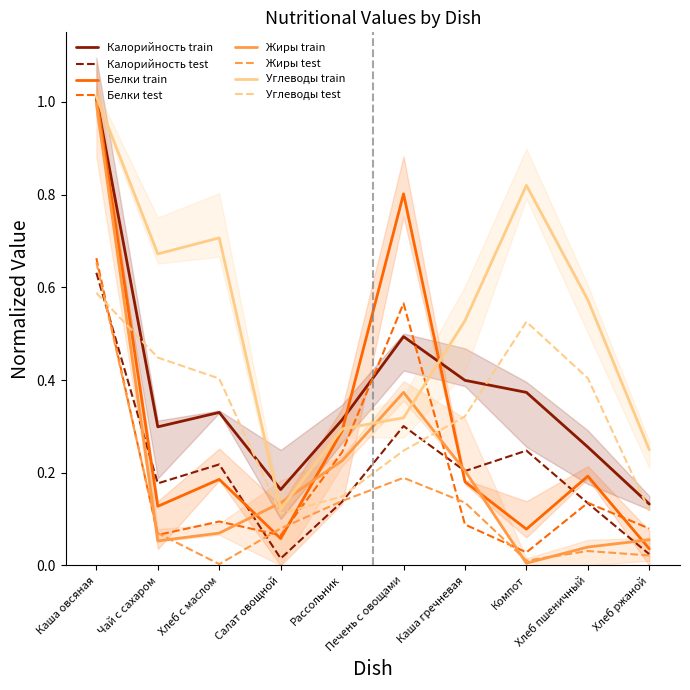

Between Каша овсяная and Чай с сахаром, which is larger?

Каша овсяная